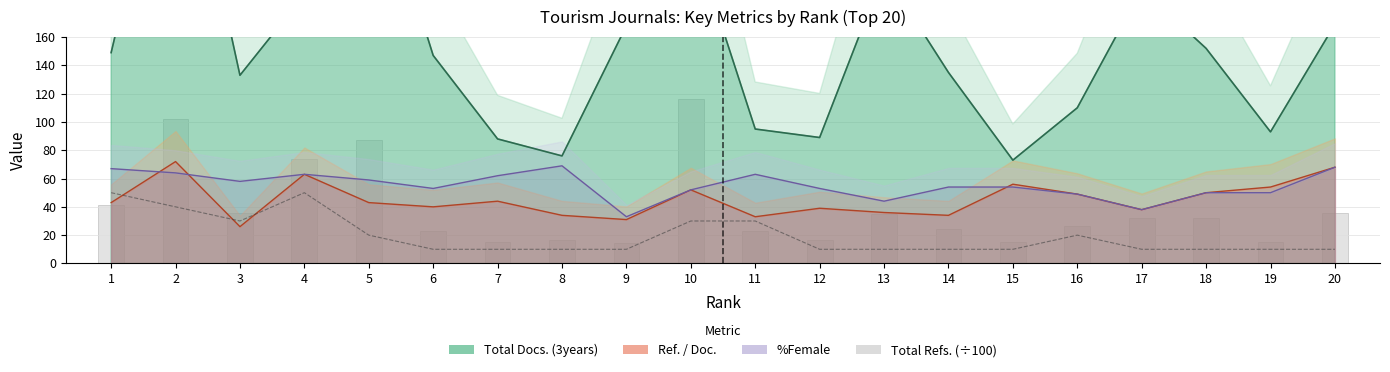

Which category has the lowest value across all series?

6